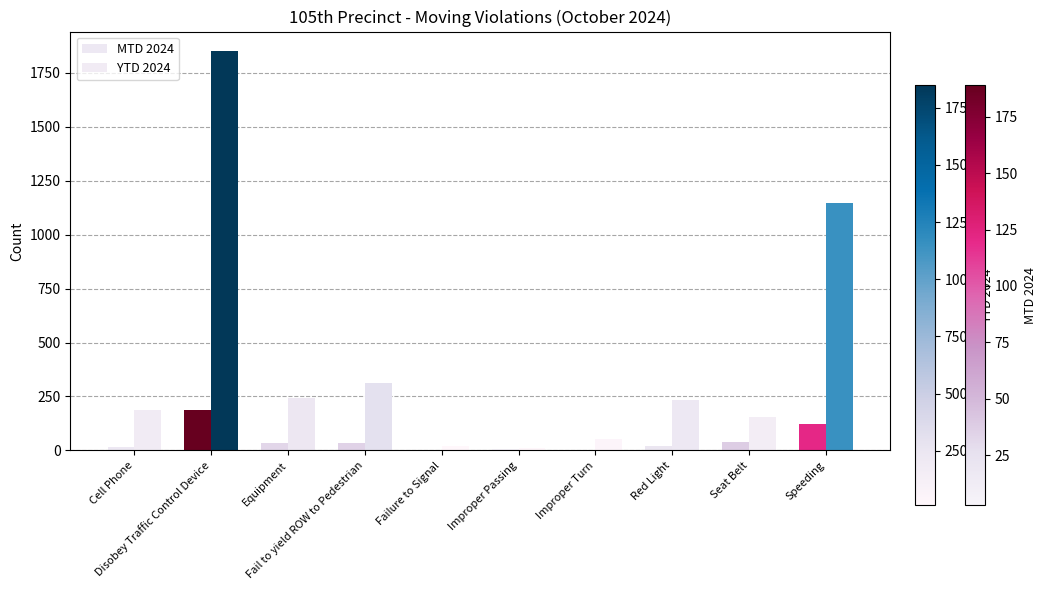

Reading left to right, extract all data points from this chart.

MTD 2024: Cell Phone=18	Disobey Traffic Control Device=189	Equipment=33	Fail to yield ROW to Pedestrian=35	Failure to Signal=4	Improper Passing=6	Improper Turn=3	Red Light=21	Seat Belt=38	Speeding=121
YTD 2024: Cell Phone=188	Disobey Traffic Control Device=1849	Equipment=241	Fail to yield ROW to Pedestrian=314	Failure to Signal=20	Improper Passing=13	Improper Turn=55	Red Light=234	Seat Belt=157	Speeding=1147